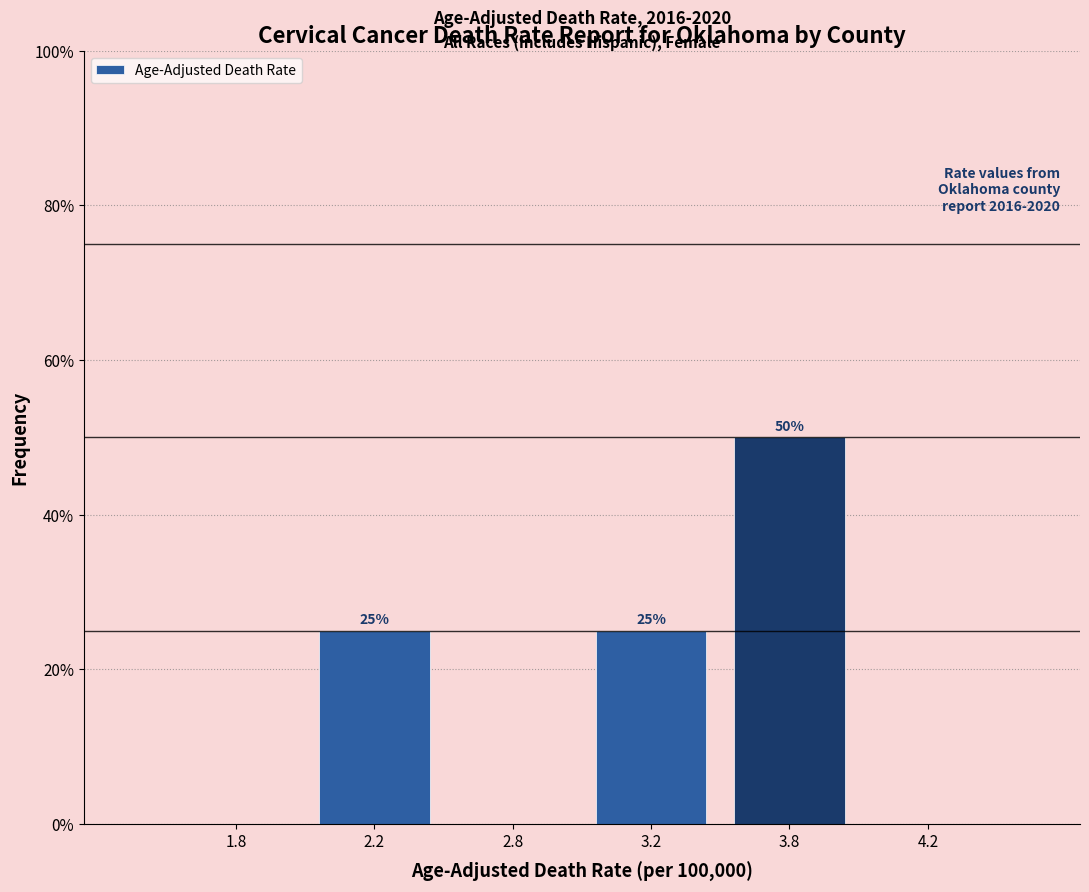

Reading left to right, what are all the values shown in this chart?

1.8=0	2.2=25	2.8=0	3.2=25	3.8=50	4.2=0